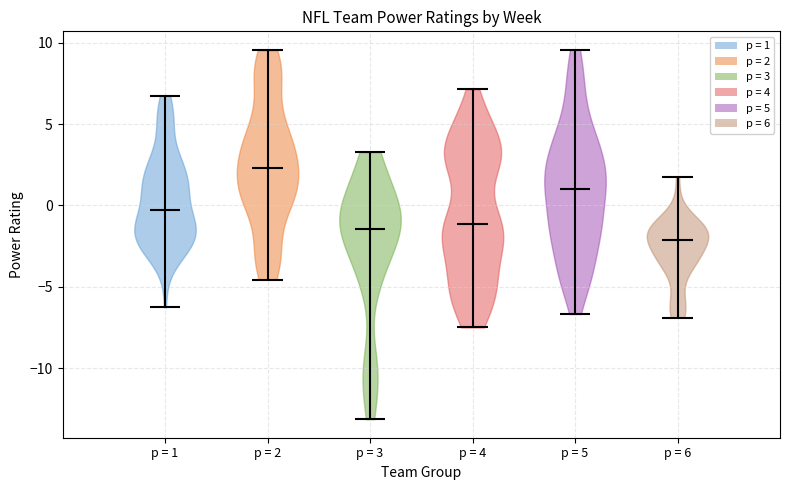

Where does the median line of the violin for p = 1 sit on the y-axis? The values are not printed on the chart, so give them approximately, as read against the axis.

-0.5